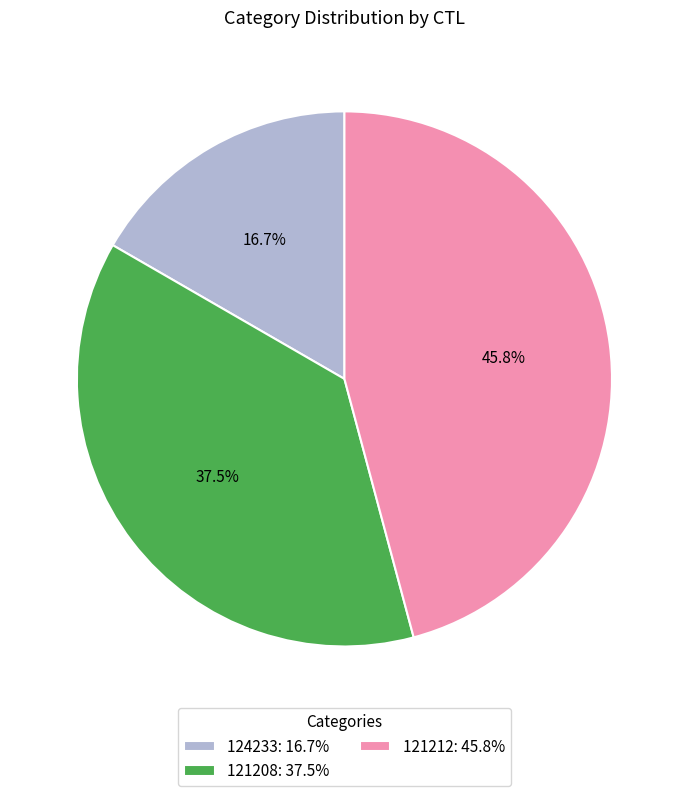

Is there any slice that represents more than half of the pie?

No